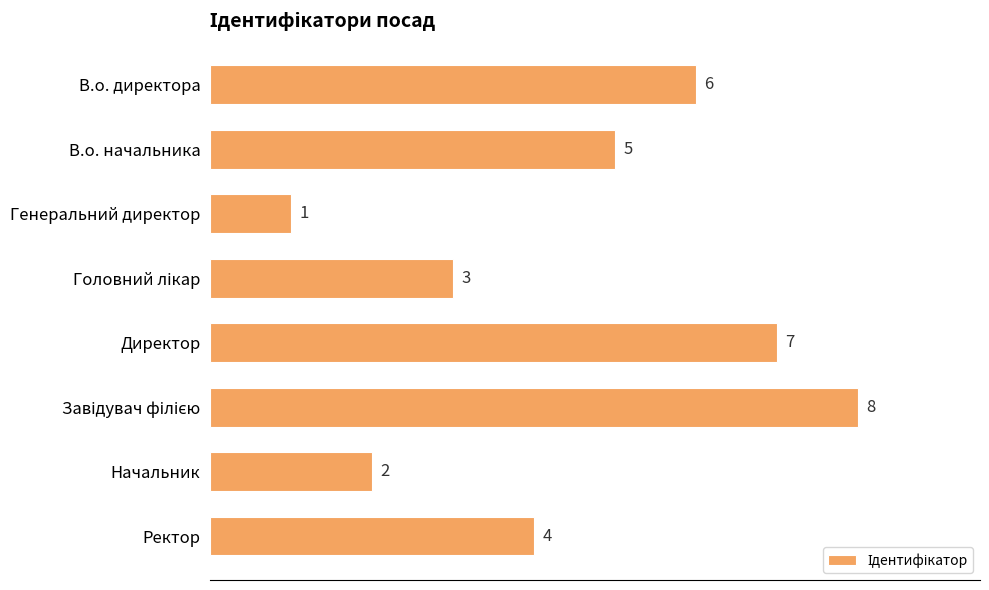

What is the maximum value shown in the chart?

8